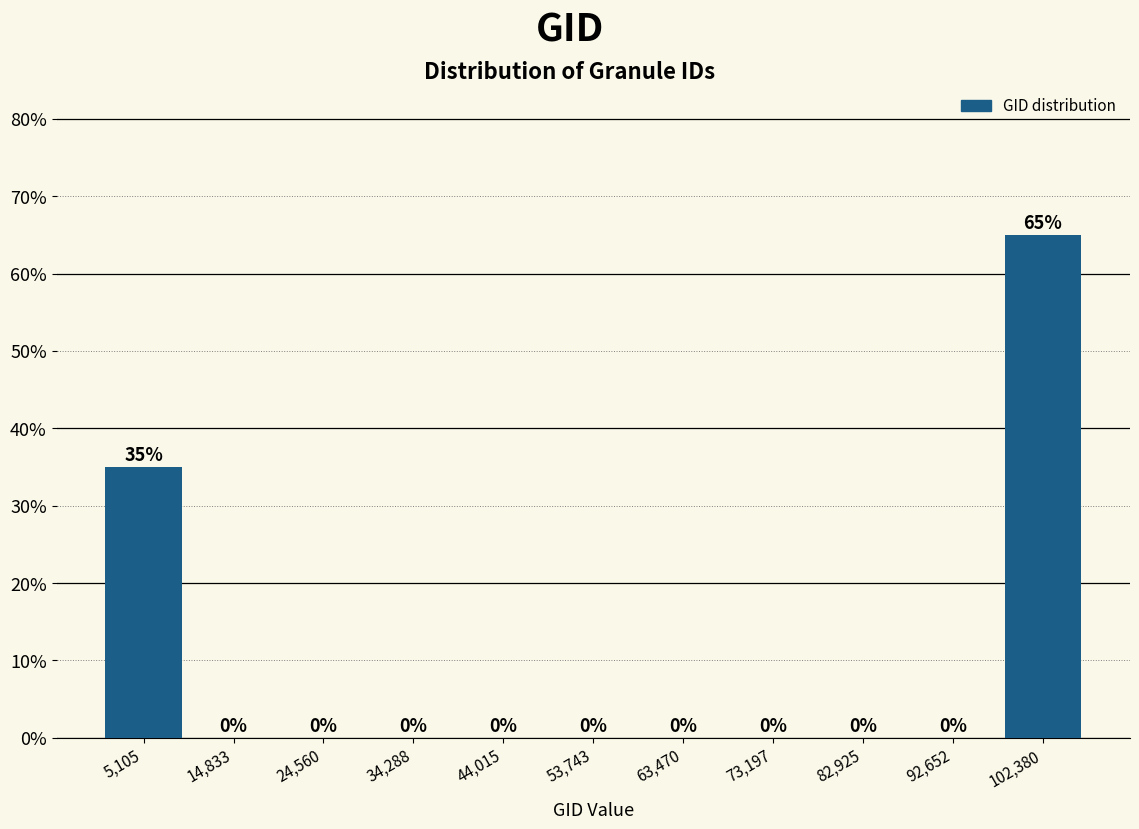

Reading left to right, list every bar in this chart as the range it spans on the x-axis followed by its height. The bar edges are not printed on the chart, so give them approximately, as read against the axis.

0 to 10000: 35
10000 to 20000: 0
20000 to 29000: 0
29000 to 39000: 0
39000 to 49000: 0
49000 to 59000: 0
59000 to 68000: 0
68000 to 78000: 0
78000 to 88000: 0
88000 to 98000: 0
98000 to 107000: 65